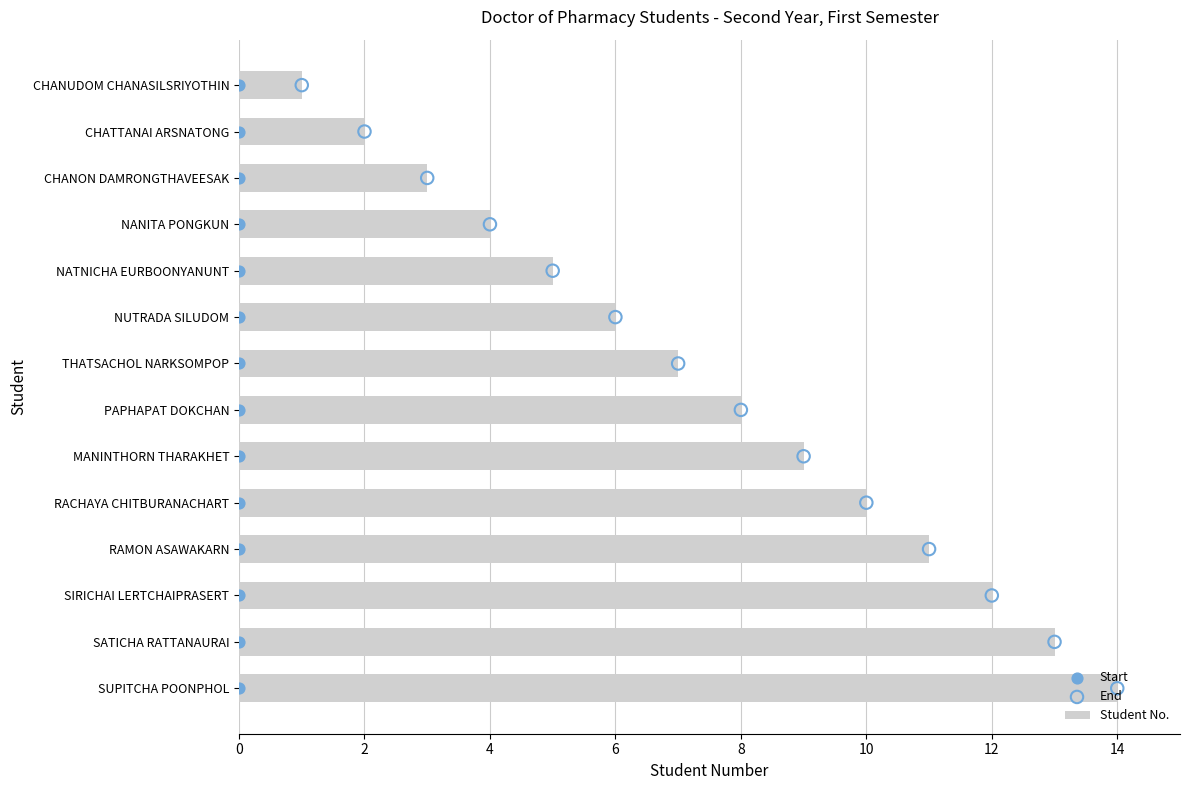

What are all the series names shown in the legend?

Student No., Start, End